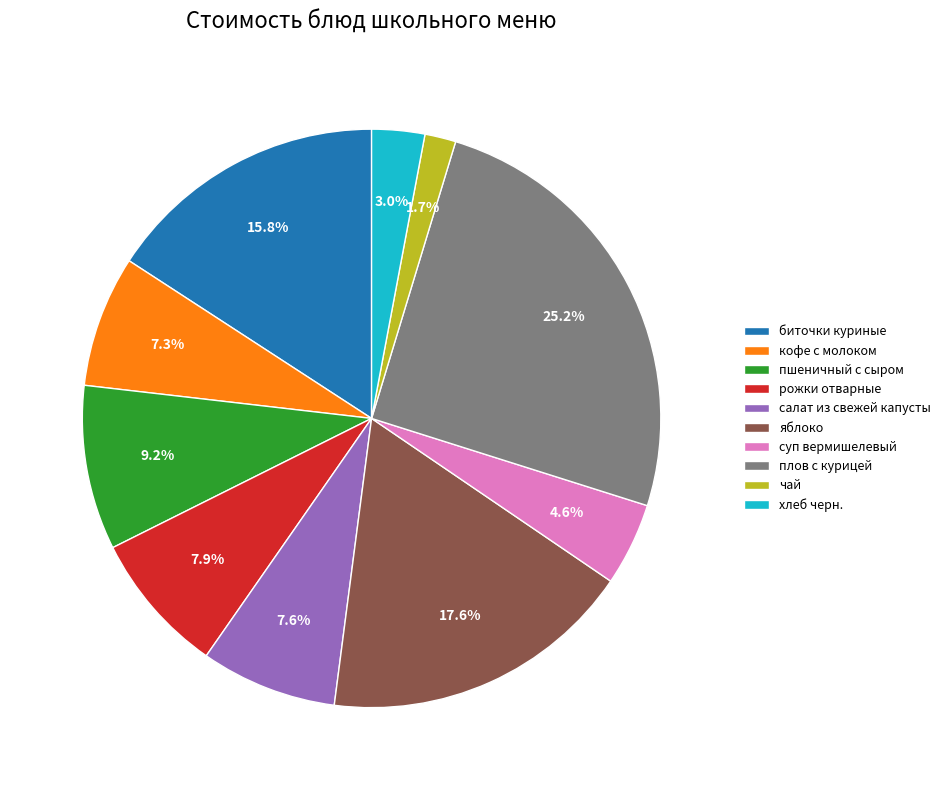

True or false: плов с курицей accounts for 17% of the total.

False